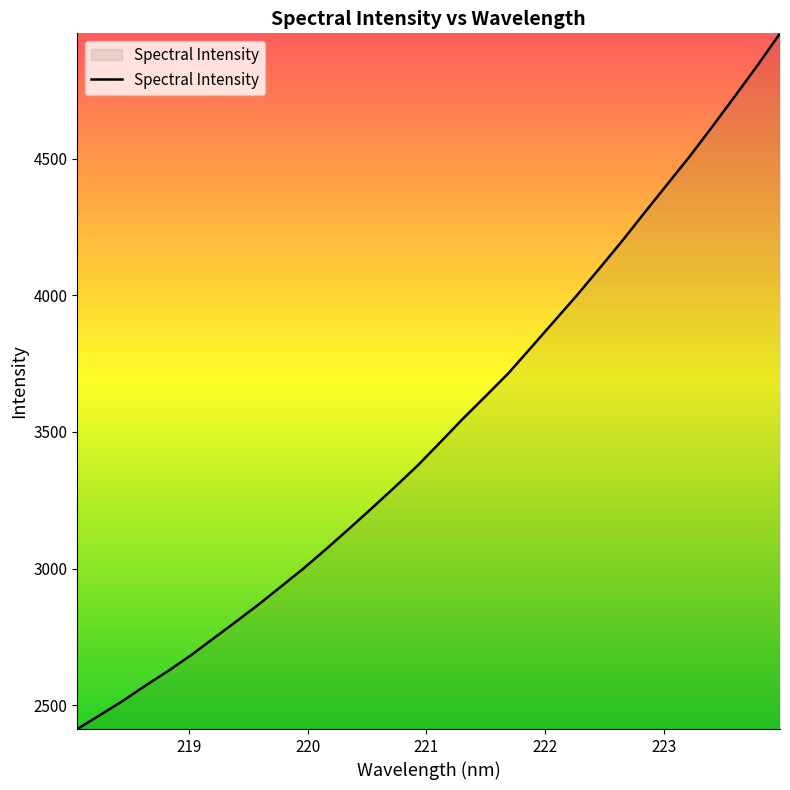

What is the difference between the maximum and minimum values?

2546.4